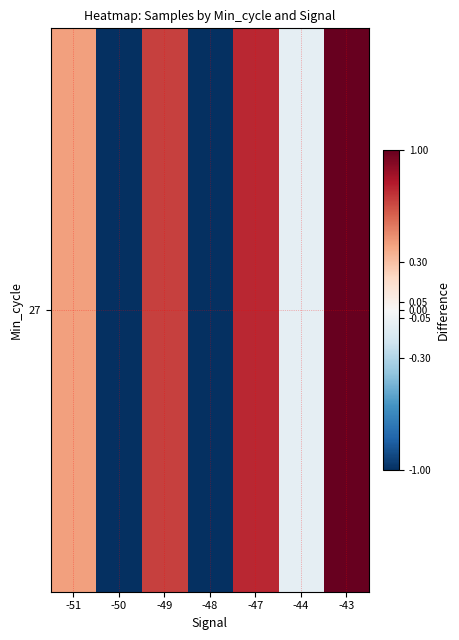

Reading right to left, list all the values displayed in this chart.

-43=1.2	-44=-0.1	-47=0.8	-48=-1.7	-49=0.7	-50=-1.2	-51=0.4